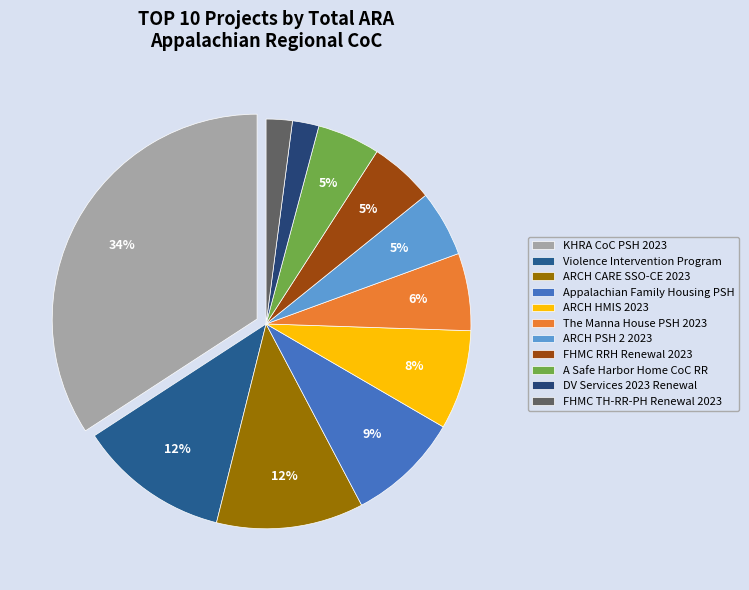

The ARCH HMIS 2023 slice represents 8% of the pie. True or false?

True